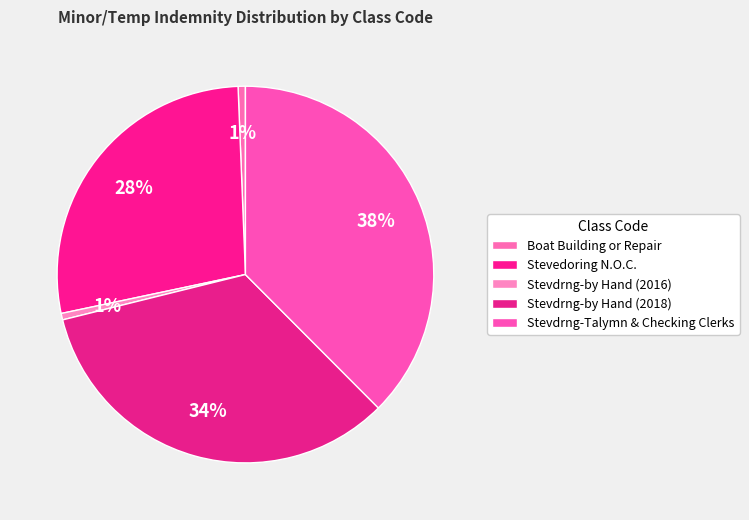

How many slices are in this pie chart?

5